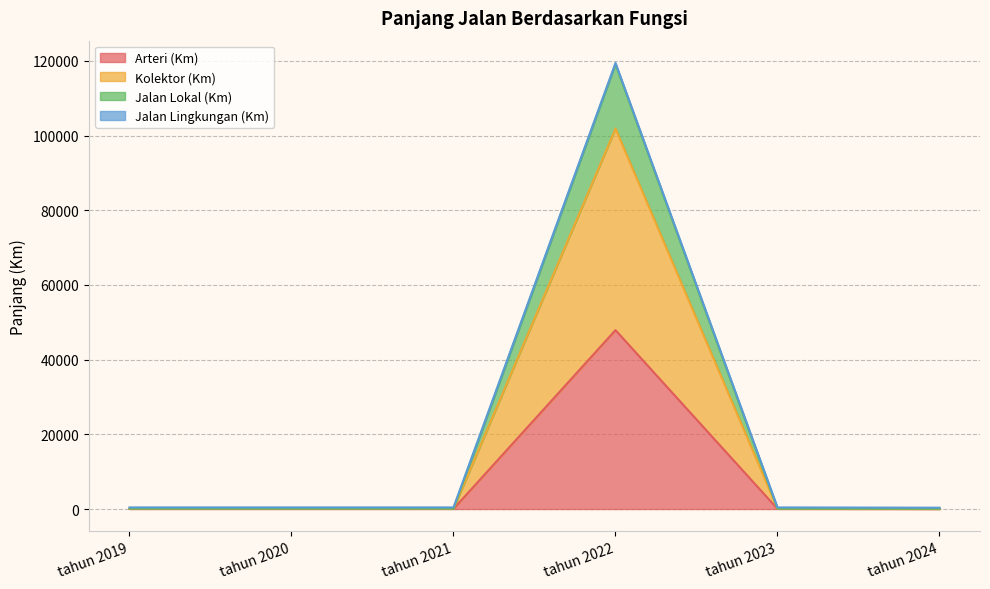

At which label does Jalan Lokal (Km) first exceed 102?

tahun 2022